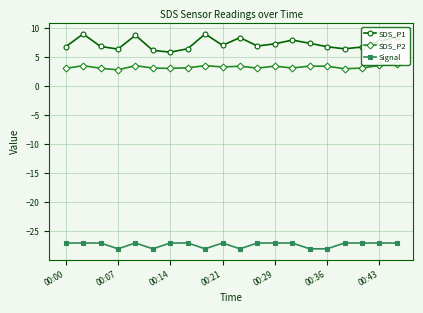

Which series has the largest total across all categories?

SDS_P1